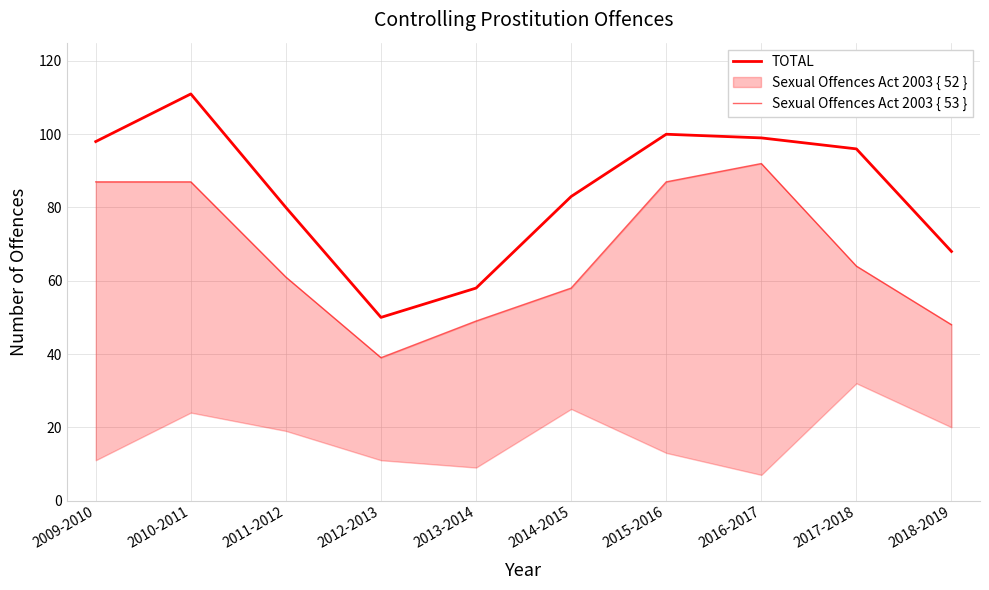

True or false: TOTAL and Sexual Offences Act 2003 { 53 } intersect in this chart.

False